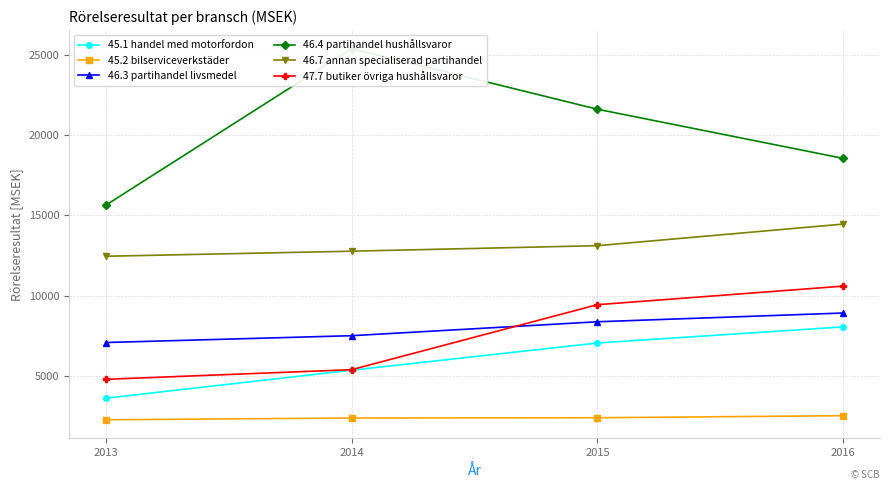

How many distinct data groups are displayed?

6